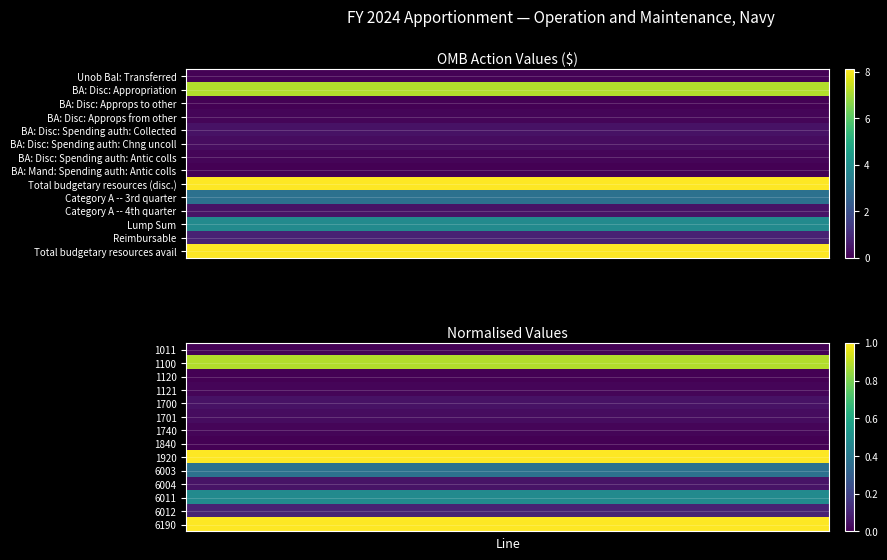

Reading right to left, what are all the values shown in this chart?

80993681200	7781774000	38818462194	4307183100	30086261906	80993681200	46000000	1123371296	2586017005	4072385699	1230001200	-32801000	71590416000	378291000